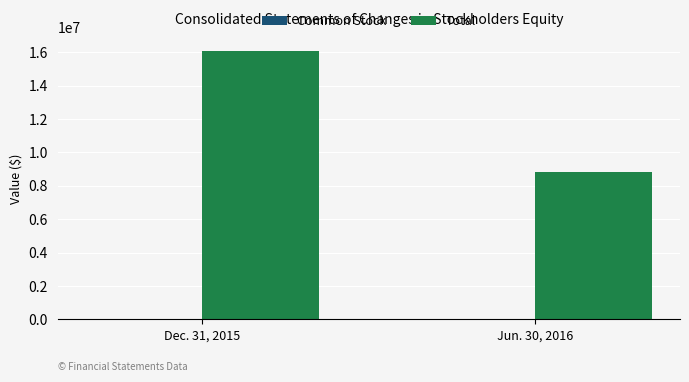

What is the maximum value for Total?

16092871